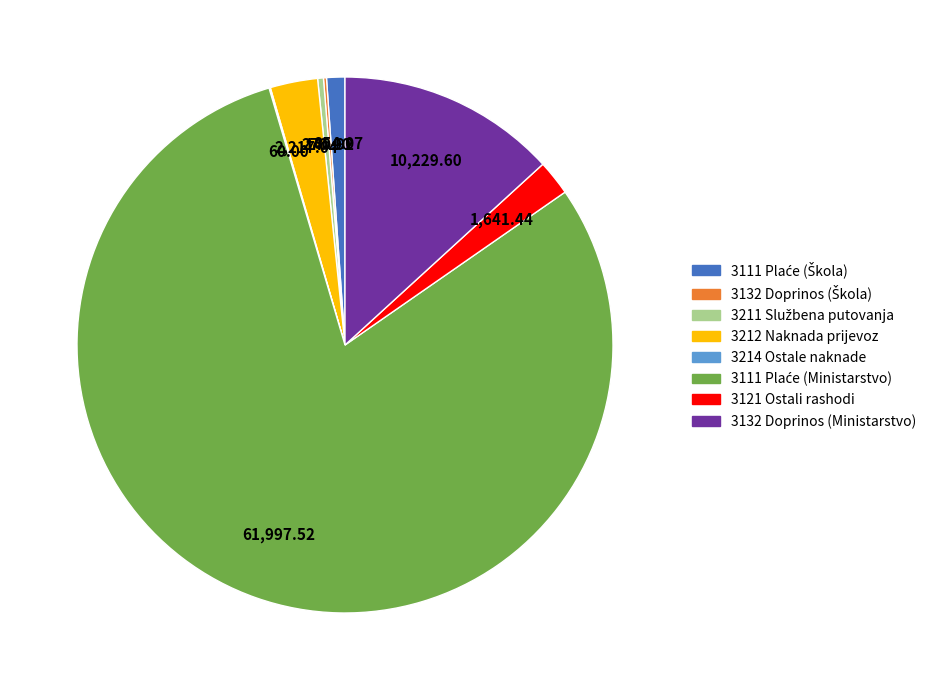

Is there a majority slice in this chart?

Yes